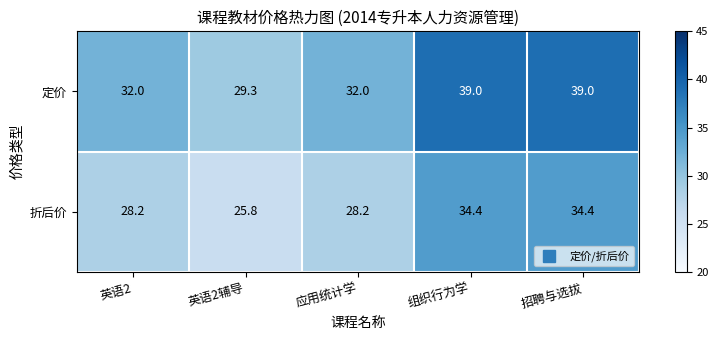

The 折后价 series shows 46.2 at 英语2. True or false?

False